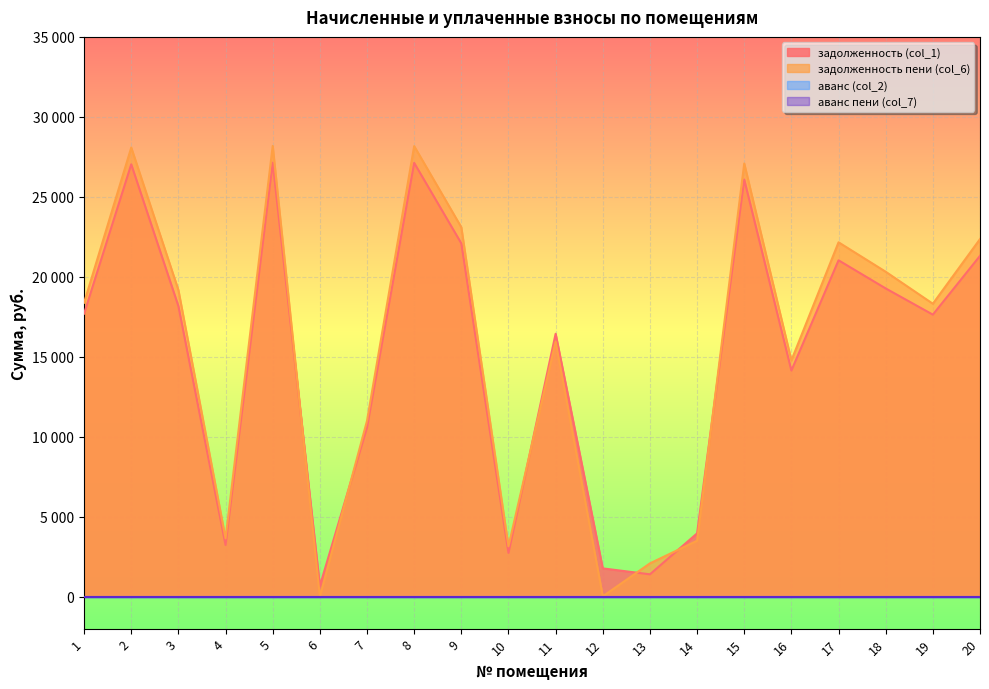

What is the sum of the задолженность (col_1) values at 12 and 1?

19462.0